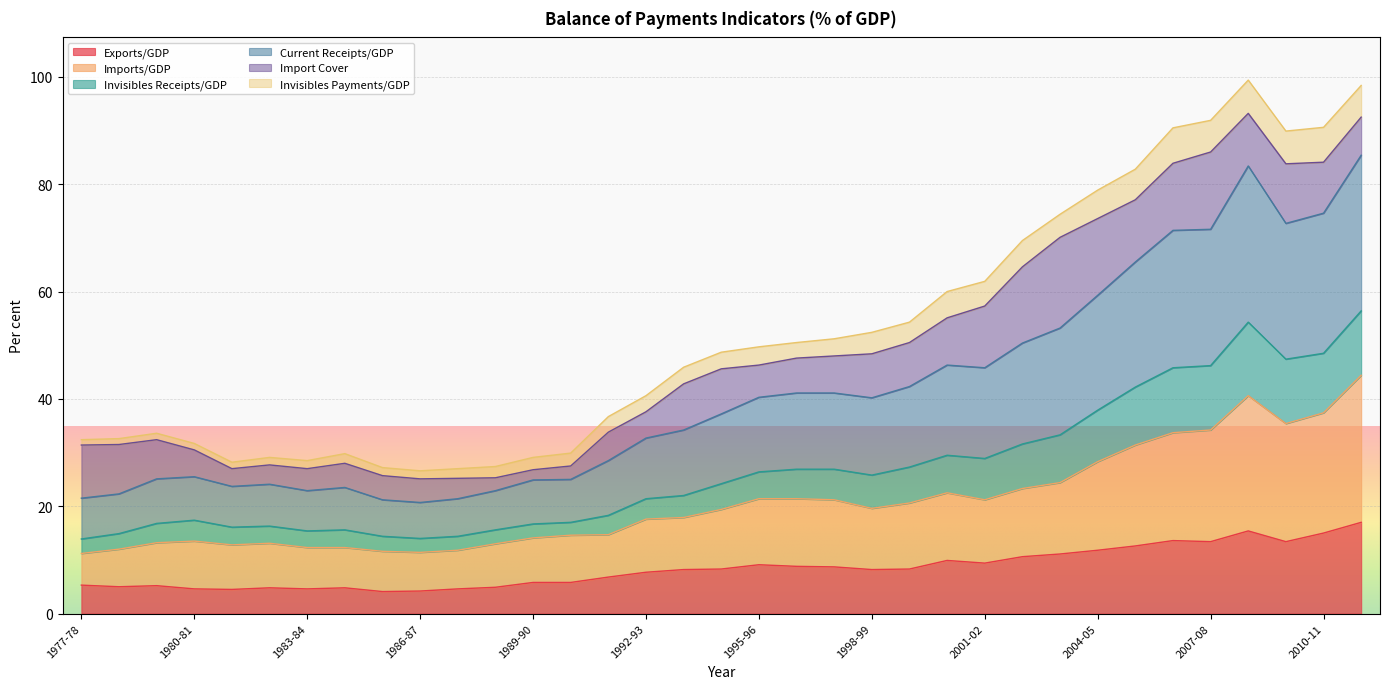

What is the highest value of the Exports/GDP series?

17.0